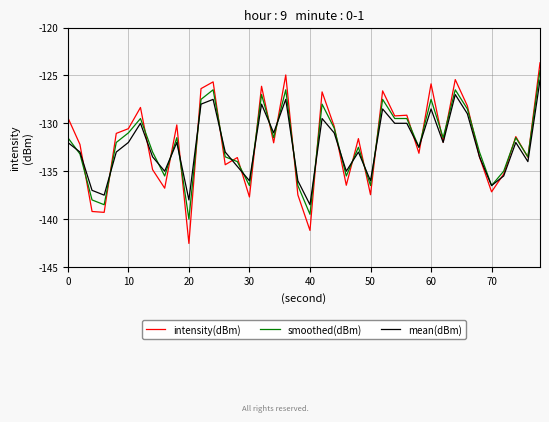

What is the maximum value shown in the chart?

-123.7